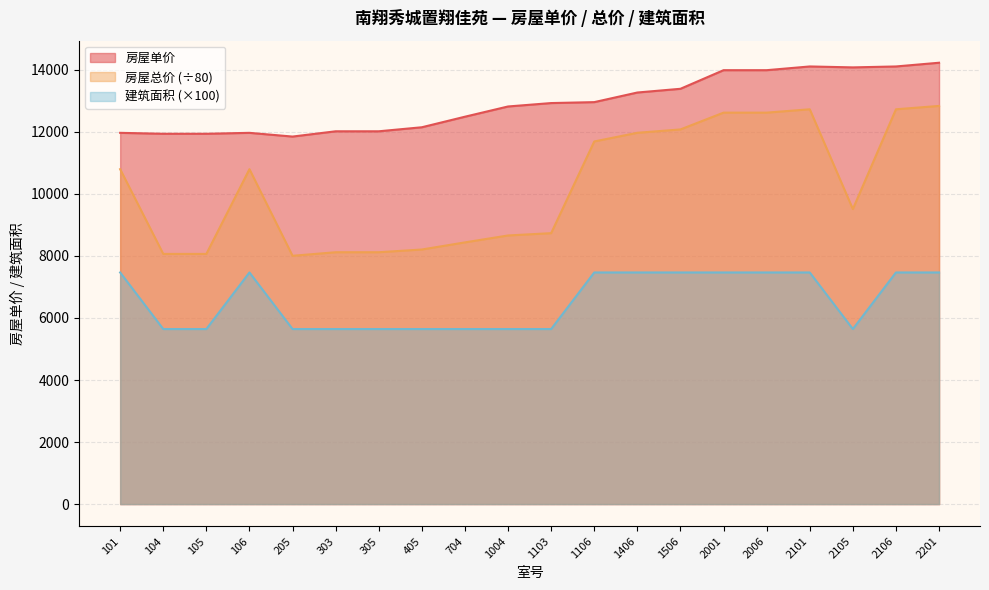

Which series has the widest spread of values?

房屋总价 (÷80)